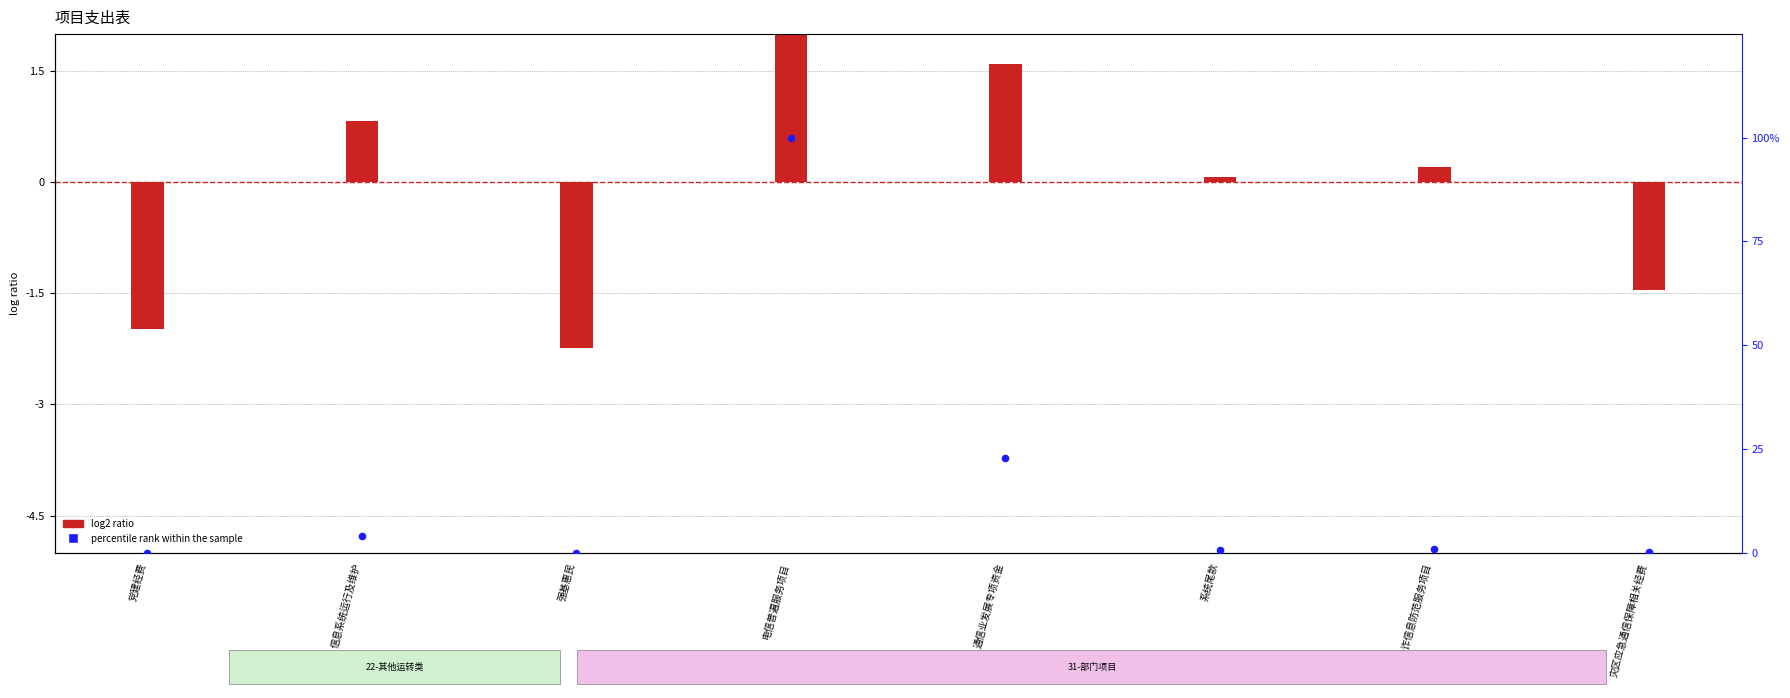

At which category is the sum across all series the highest?

电信普遍服务项目